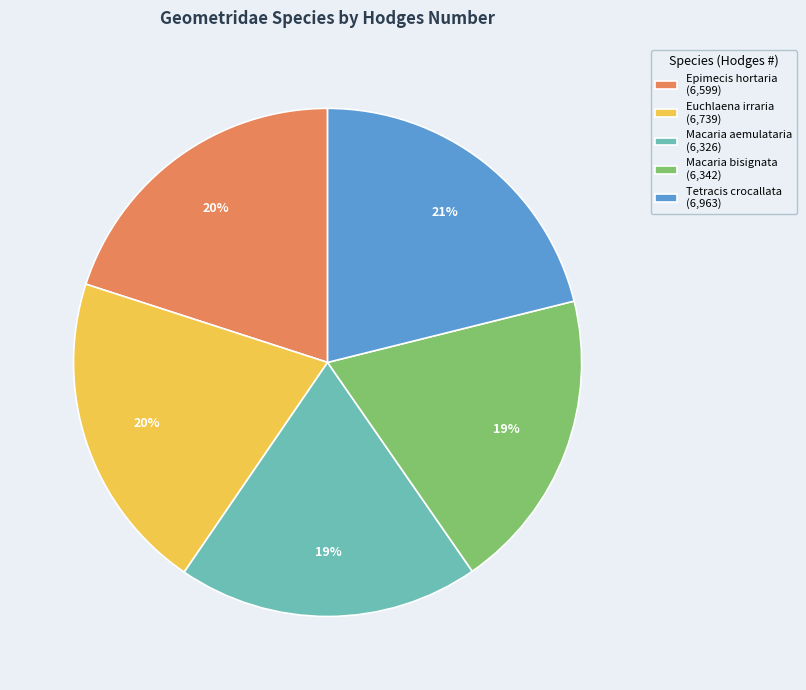

To the nearest percent, what is the average slice percentage?

20%